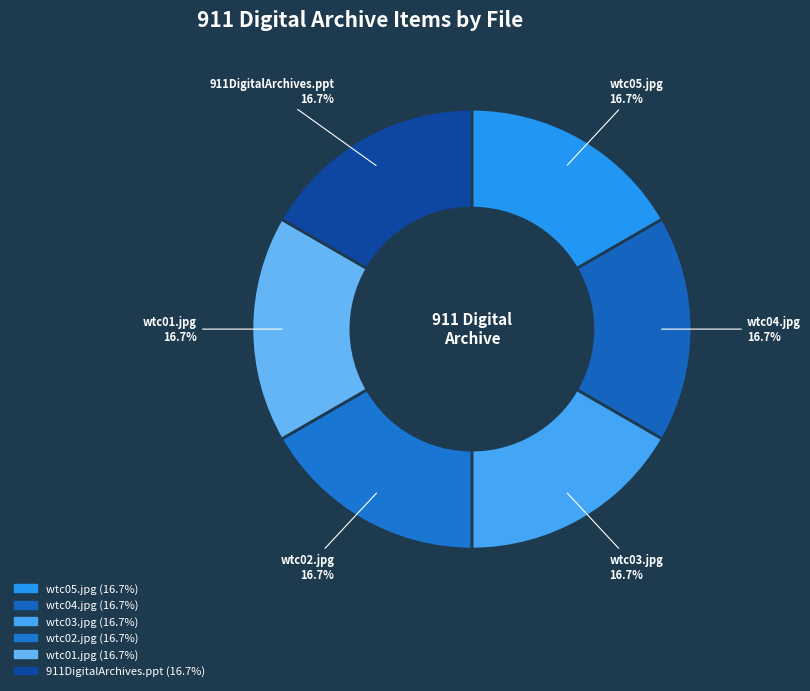

What is the total percentage of wtc02.jpg and wtc04.jpg?

33.3%